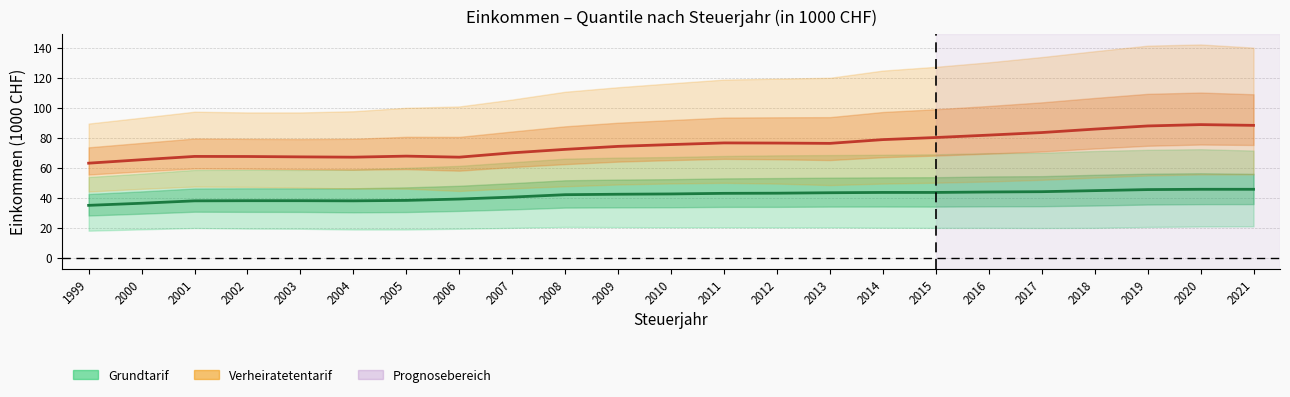

Where is the first local minimum for Eink. Grundtarif Median?

2004